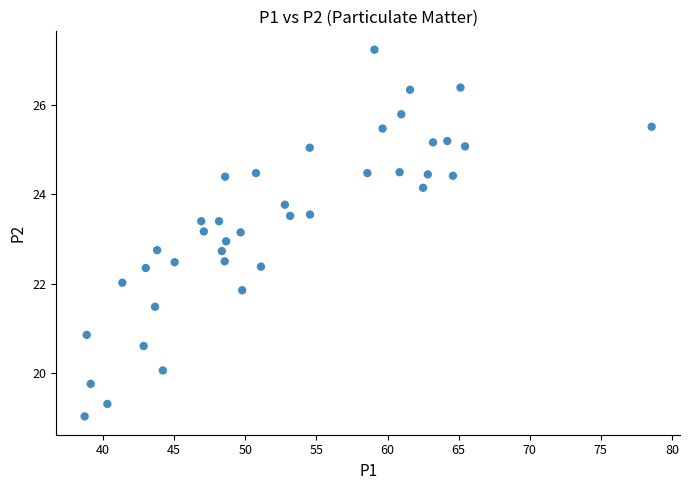

What is the range of X values (max minus min)?

39.9